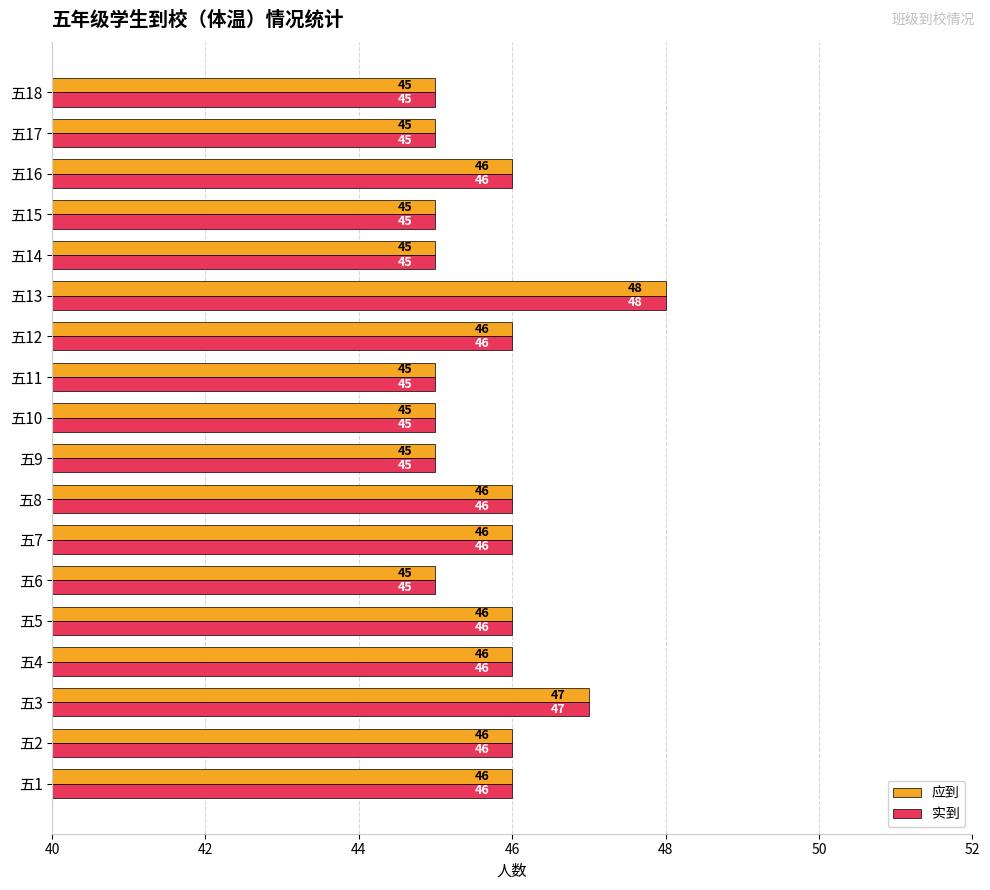

What is the difference between the second highest and minimum values in the 应到 series?

2